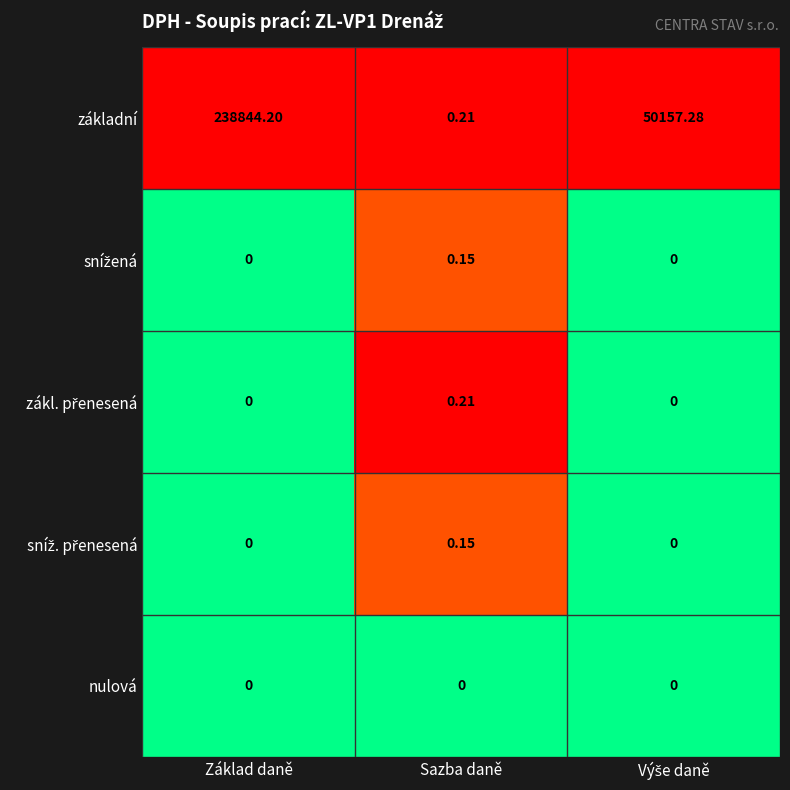

At which category is the sum across all series the highest?

Základ daně